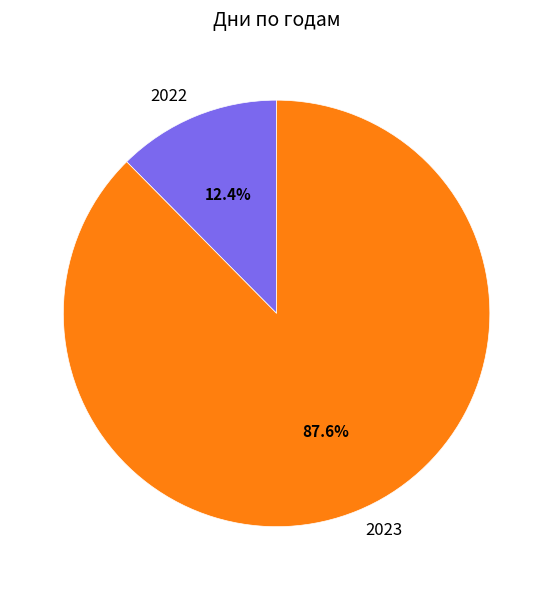

How much of the chart is everything except 2023?

12.4%